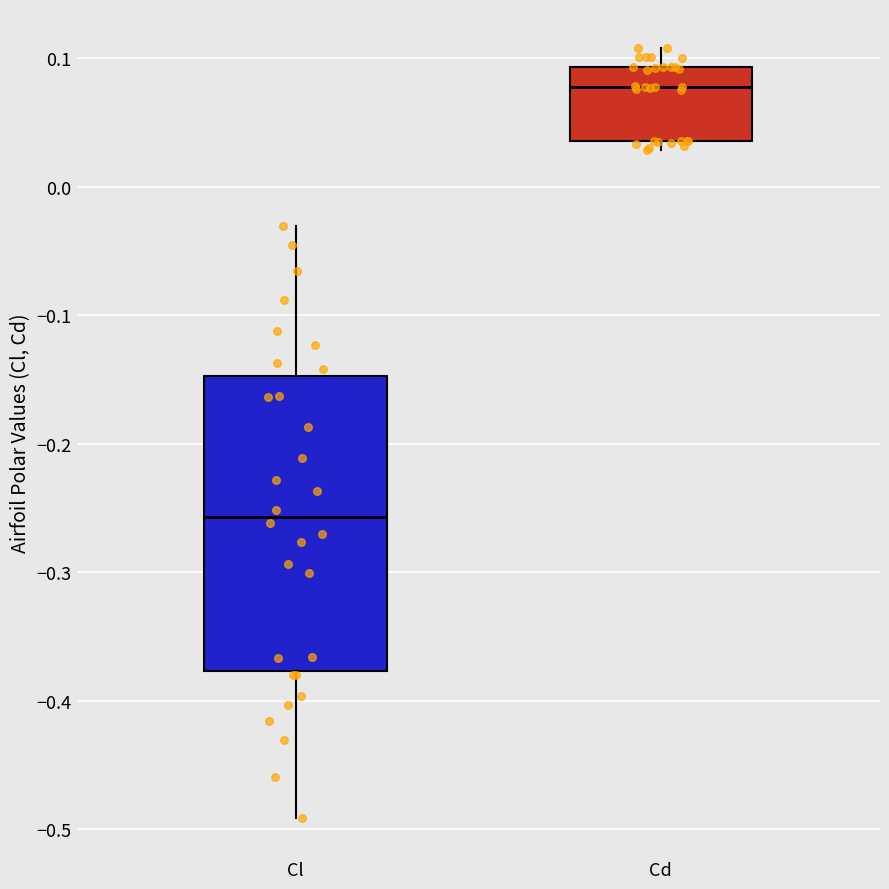

Where does the median line of the box for Cd sit on the y-axis? The values are not printed on the chart, so give them approximately, as read against the axis.

0.08